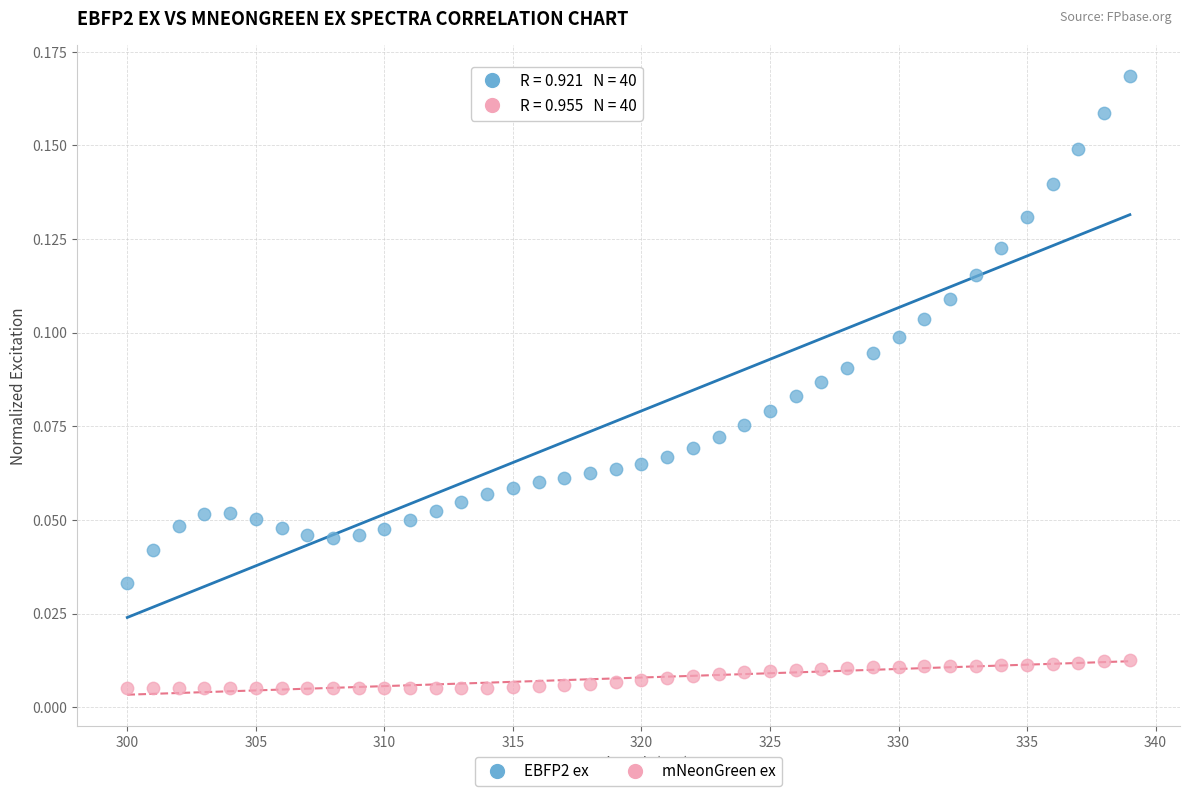

Which series reaches the minimum Y coordinate?

mNeonGreen ex